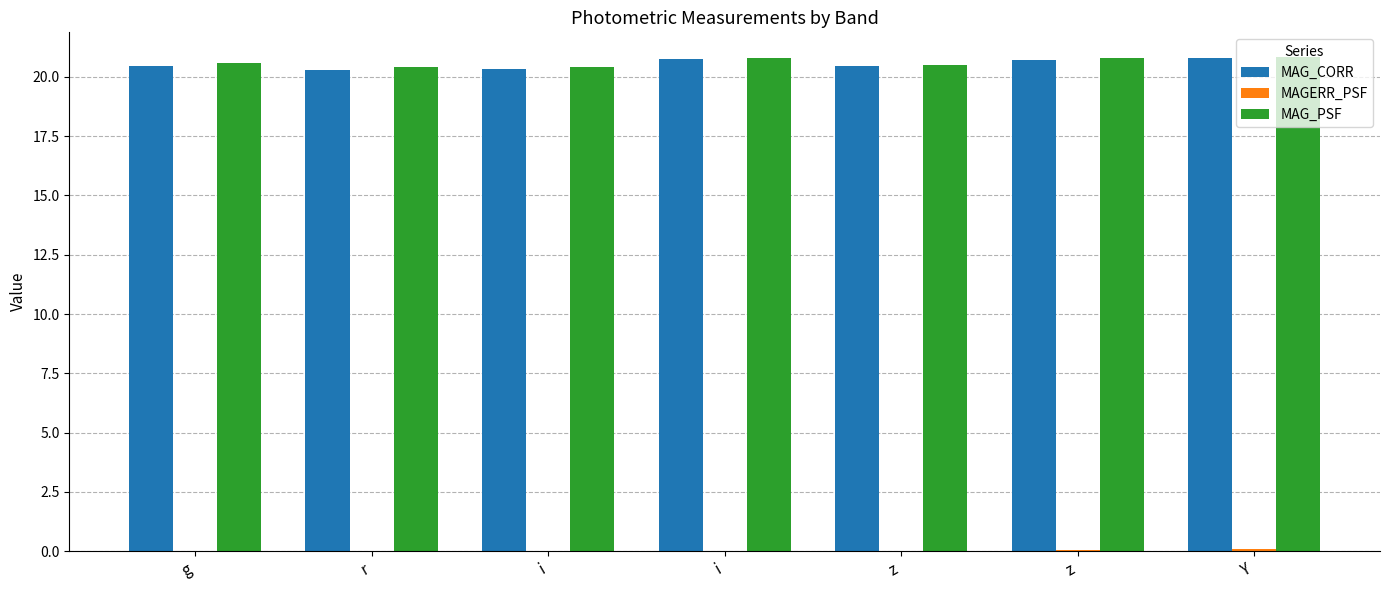

Reading left to right, list all the values displayed in this chart.

MAG_CORR: g=20.4	r=20.3	i=20.3	i=20.7	z=20.5	z=20.7	Y=20.8
MAGERR_PSF: g=0.0	r=0.0	i=0.0	i=0.0	z=0.0	z=0.0	Y=0.1
MAG_PSF: g=20.6	r=20.4	i=20.4	i=20.8	z=20.5	z=20.8	Y=20.8